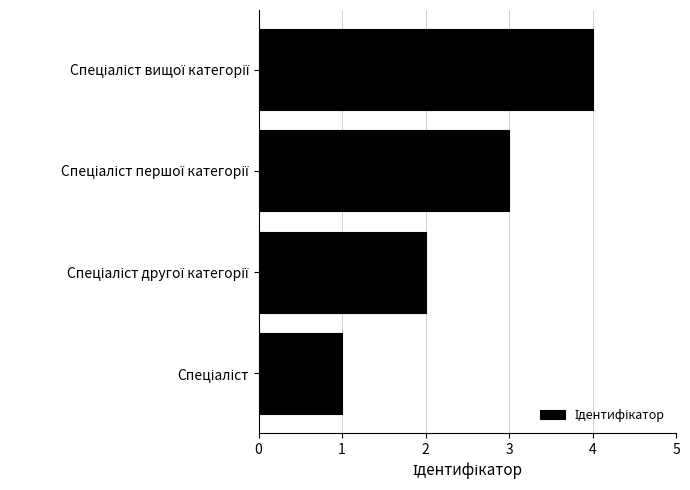

What is the smallest value displayed?

1